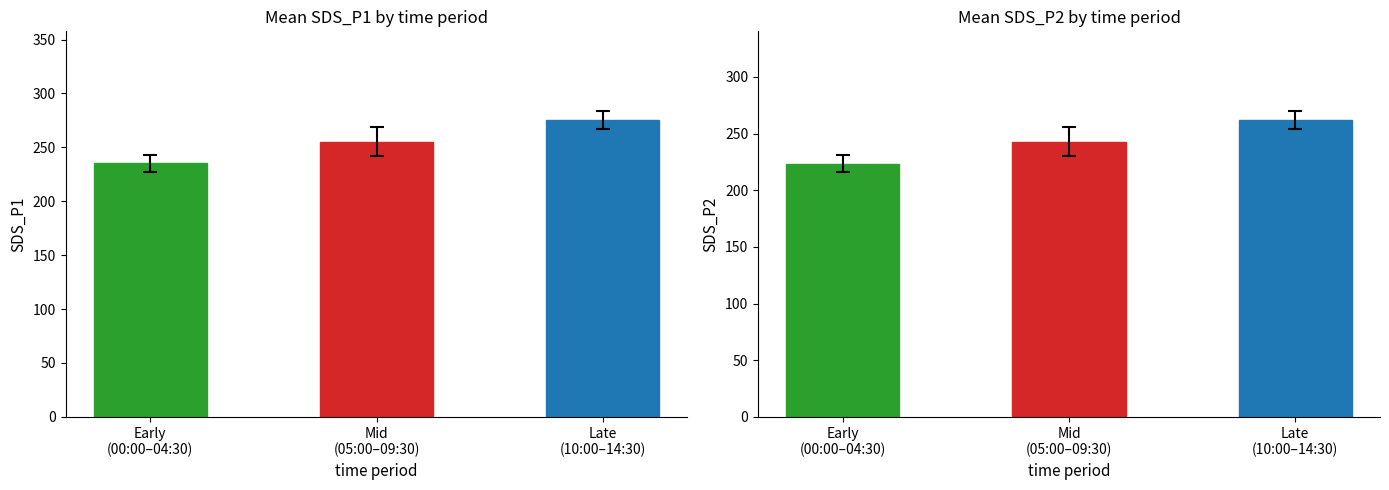

The value of SDS_P2 at Mid
(05:00–09:30) is 336.6. True or false?

False